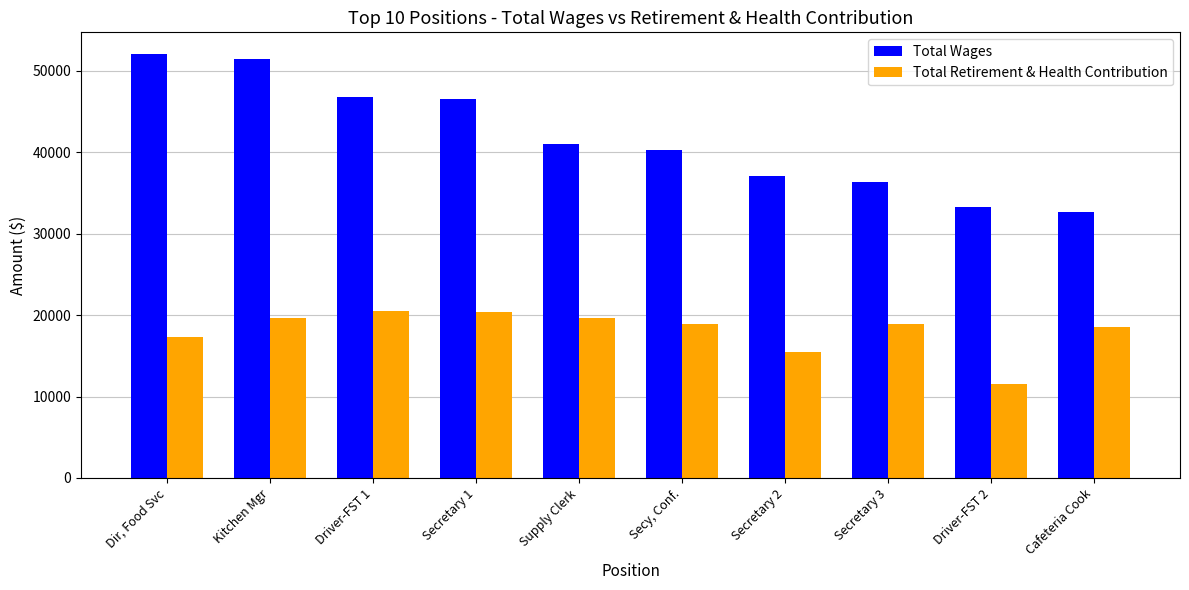

What position from the right is Secy, Conf.?

5